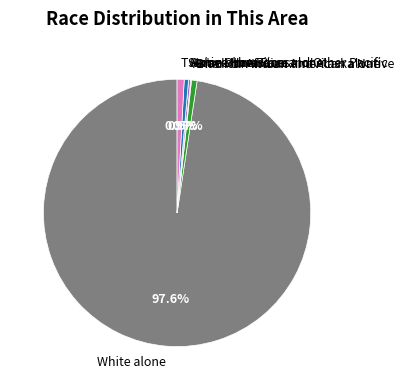

What is the largest slice in the pie chart?

White alone